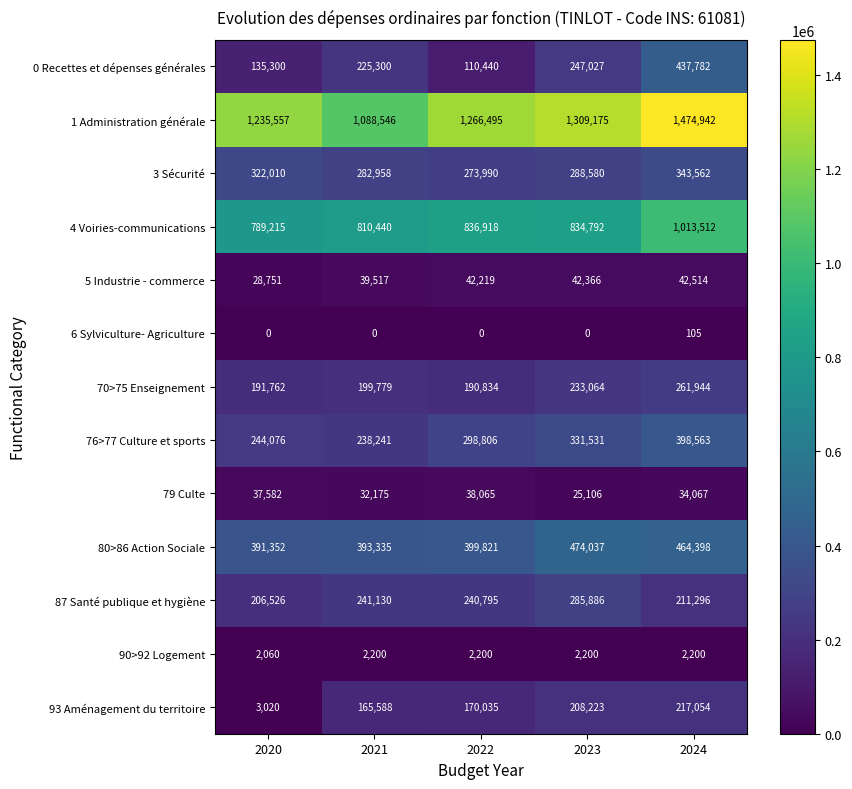

At 2021, list the series in order from smallest to largest.

6 Sylviculture- Agriculture, 90>92 Logement, 79 Culte, 5 Industrie - commerce, 93 Aménagement du territoire, 70>75 Enseignement, 0 Recettes et dépenses générales, 76>77 Culture et sports, 87 Santé publique et hygiène, 3 Sécurité, 80>86 Action Sociale, 4 Voiries-communications, 1 Administration générale